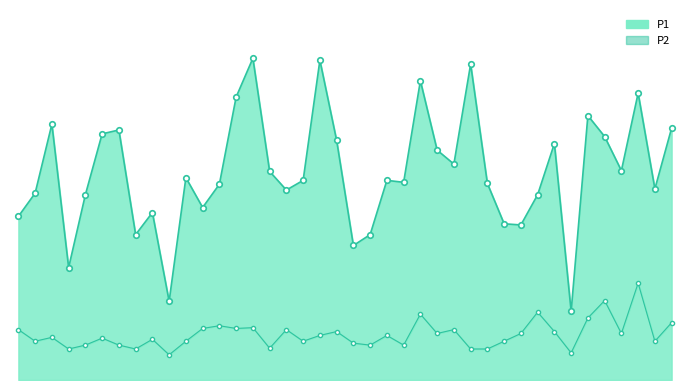

Rank the series by their maximum value, from highest to lowest.

P1, P2